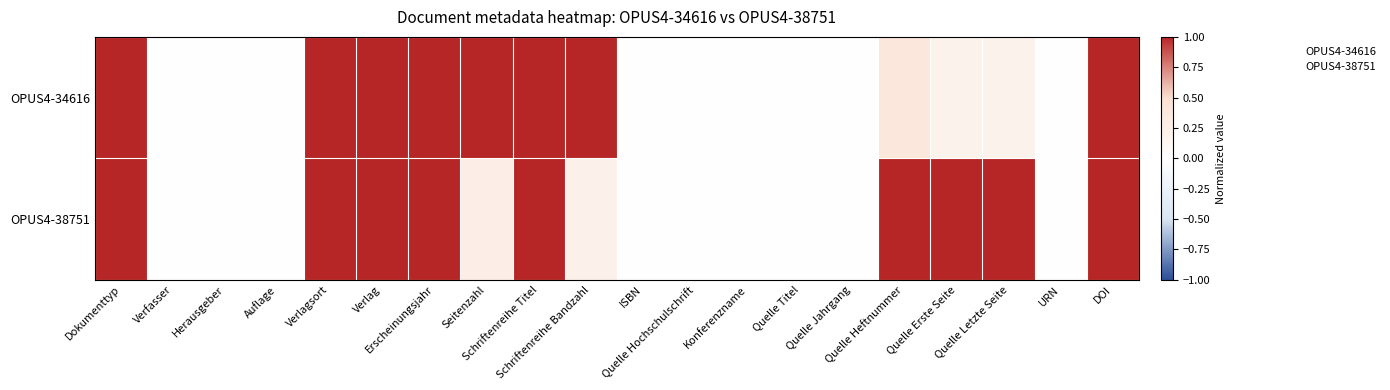

List the series in order of their overall mean, highest first.

OPUS4-38751, OPUS4-34616